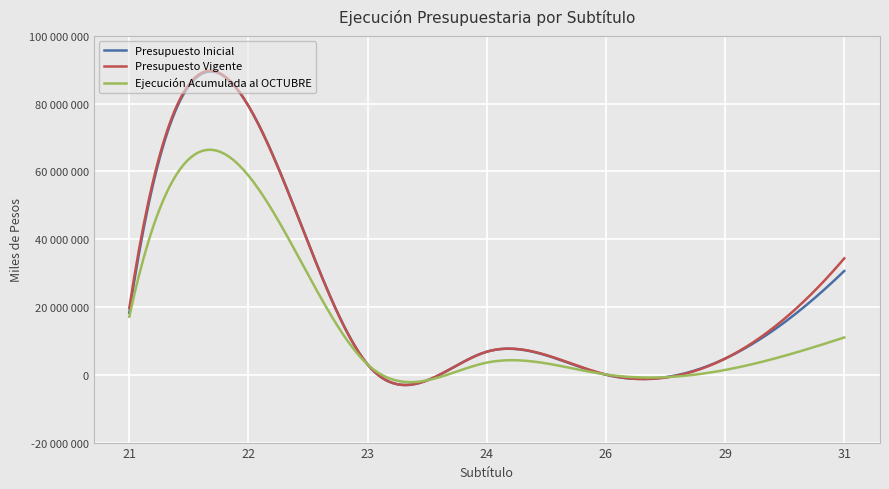

What is the average value of the Presupuesto Vigente series?

21156980